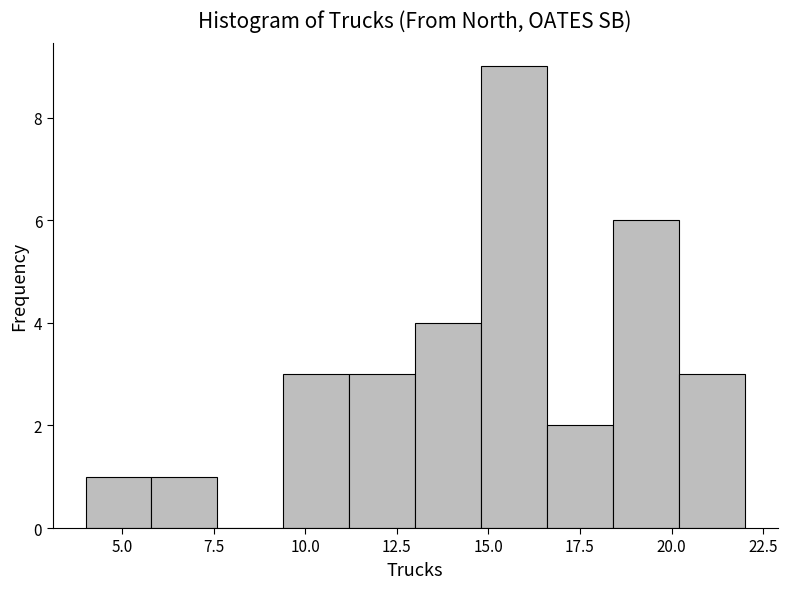

Read against the x-axis, roughly where is the centre of the tallest bar?

15.5